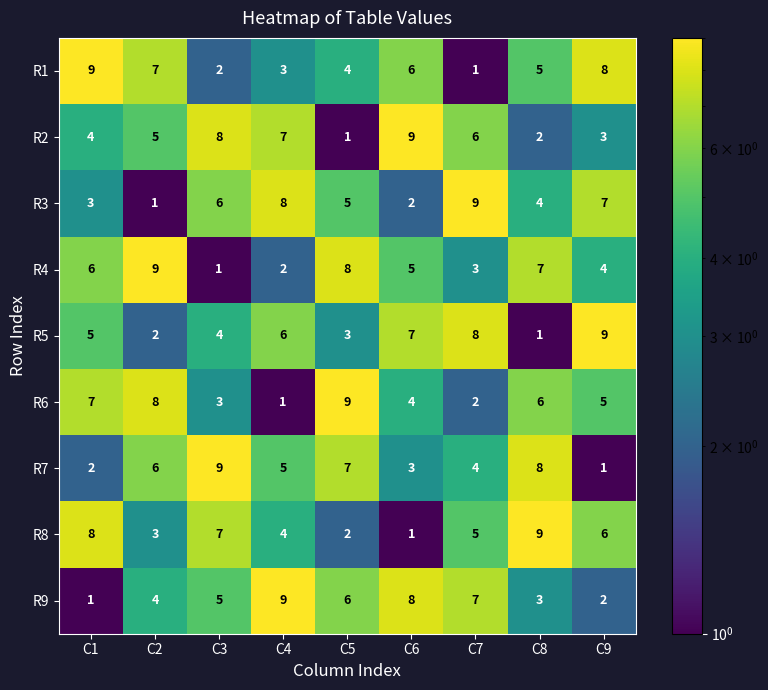

What is the difference between the highest and lowest values at C9?

8